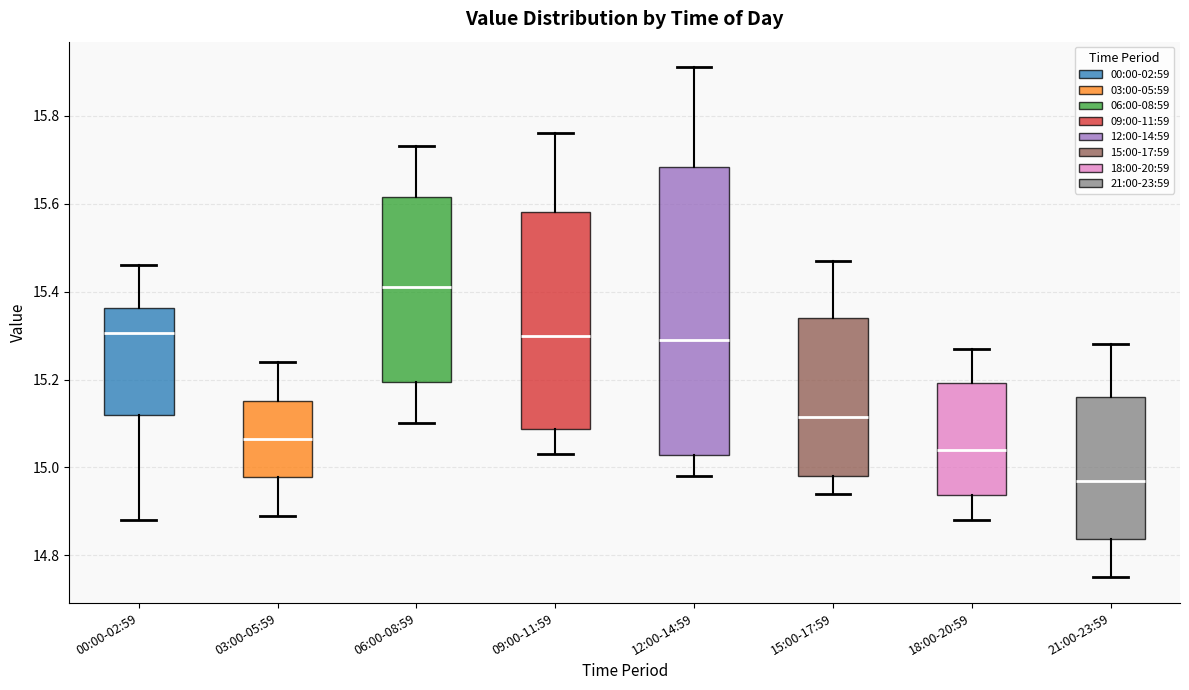

Which box is the tallest, from its lower edge to its upper edge?

12:00-14:59